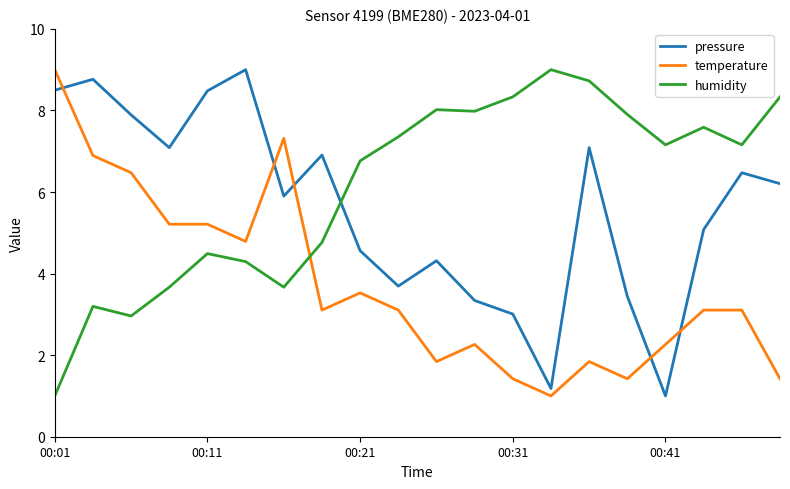

Which series ends up on top after the final intersection of pressure and humidity?

humidity